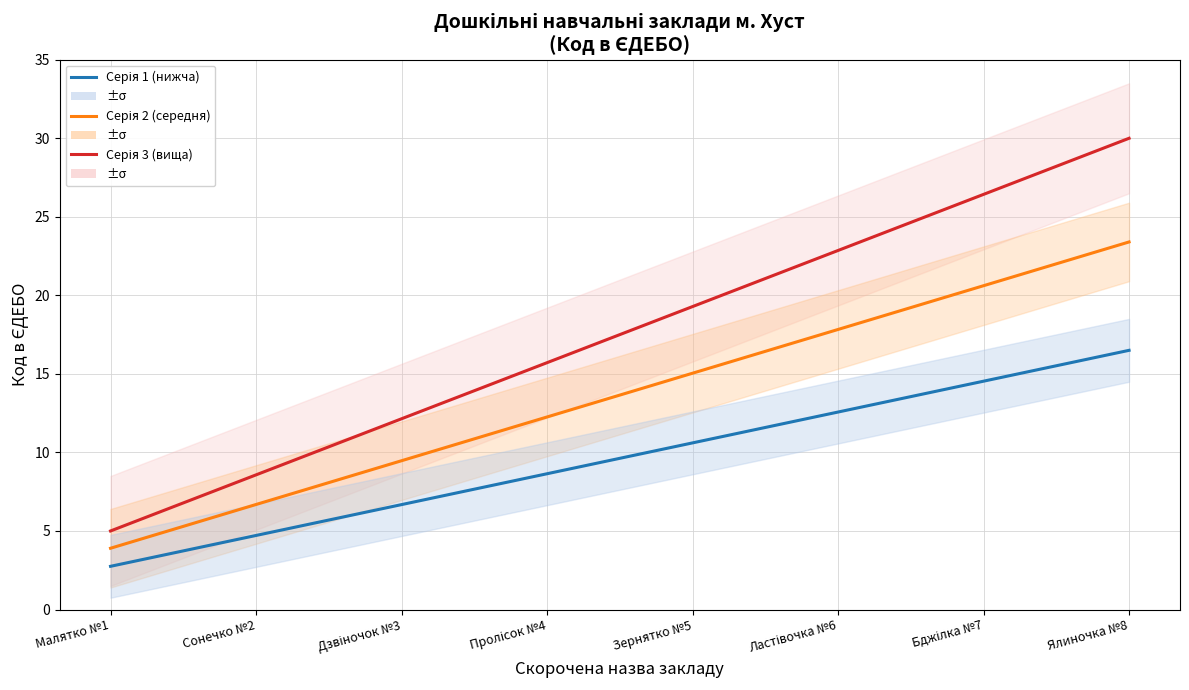

Is the value of Серія 2 (середня) at Малятко №1 greater than the value of Серія 3 (вища) at Сонечко №2?

No